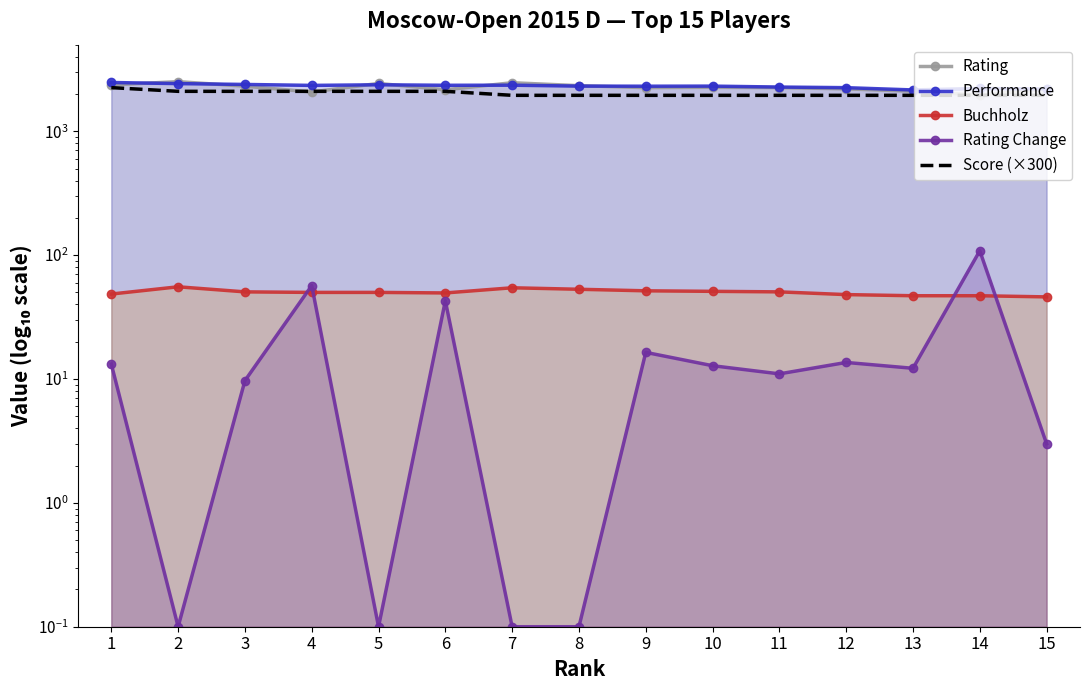

Rank the series by their maximum value, from lowest to highest.

Buchholz, Rating Change, Score (×300), Performance, Rating